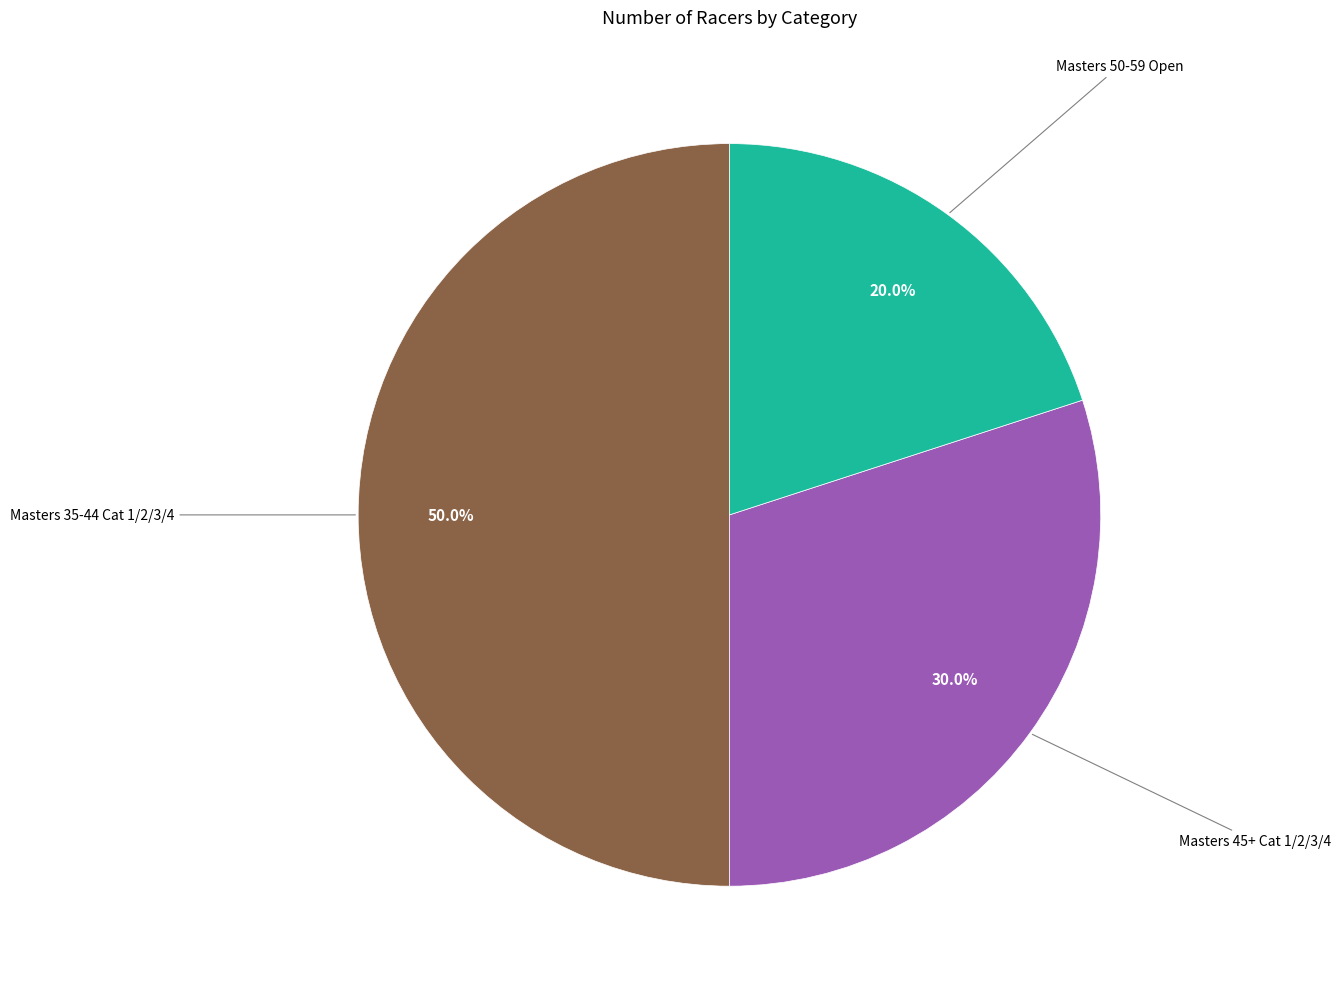

Which slice is the largest?

Masters 35-44 Cat 1/2/3/4